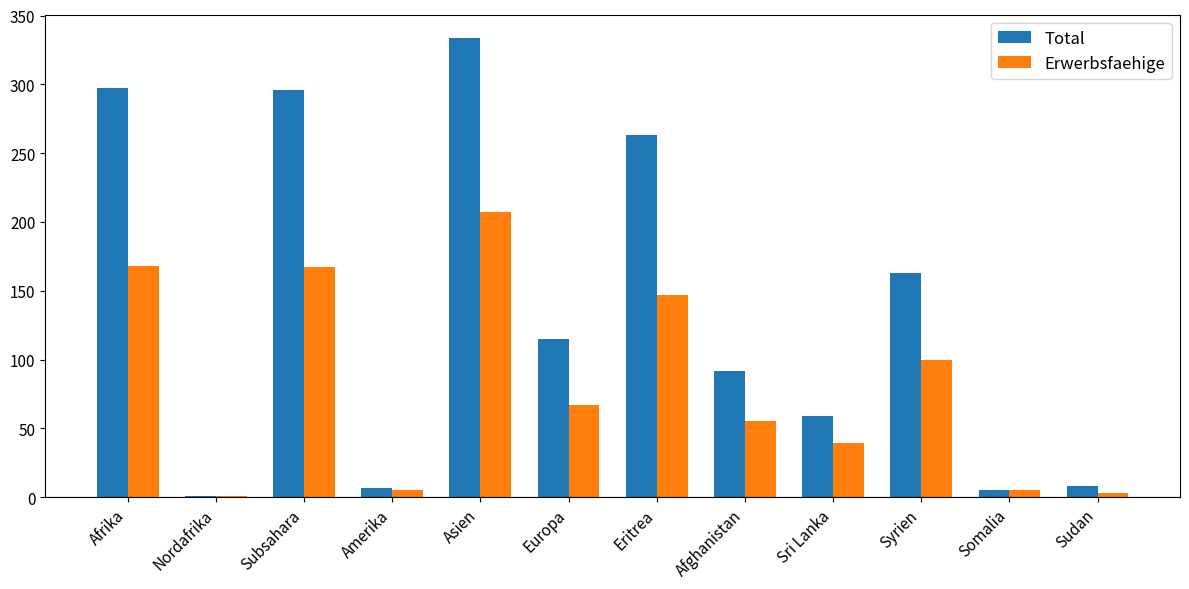

The Total series shows 494 at Afrika. True or false?

False